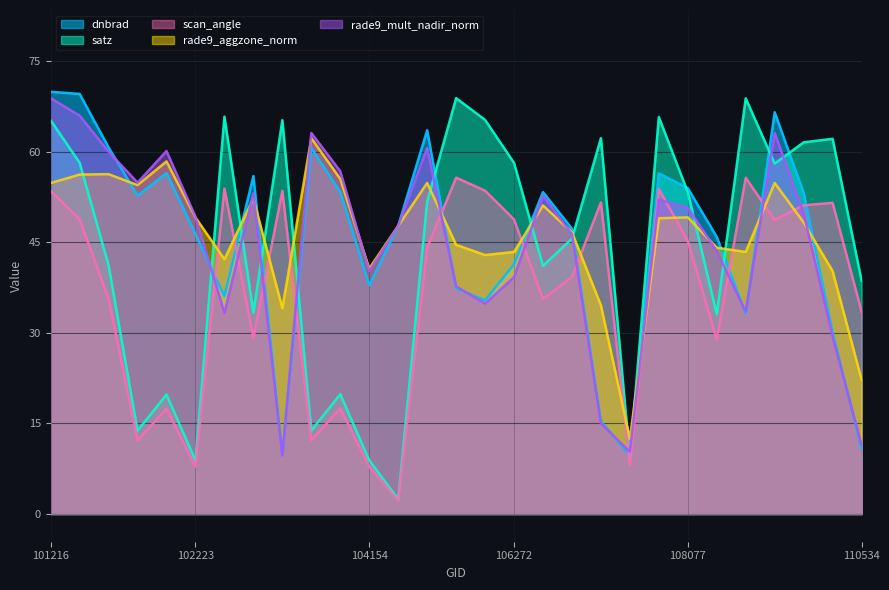

Is it true that rade9_mult_nadir_norm equals 46.3 at 106852?

True